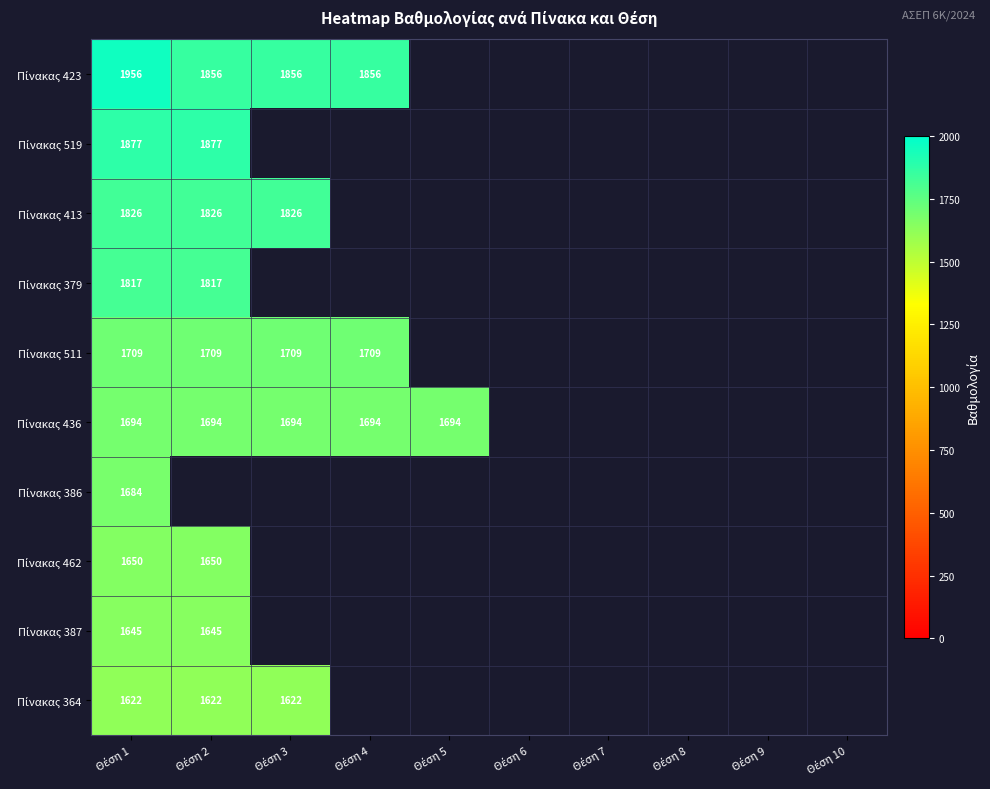

What is the difference between the highest and lowest values at Θέση 4?

162.0